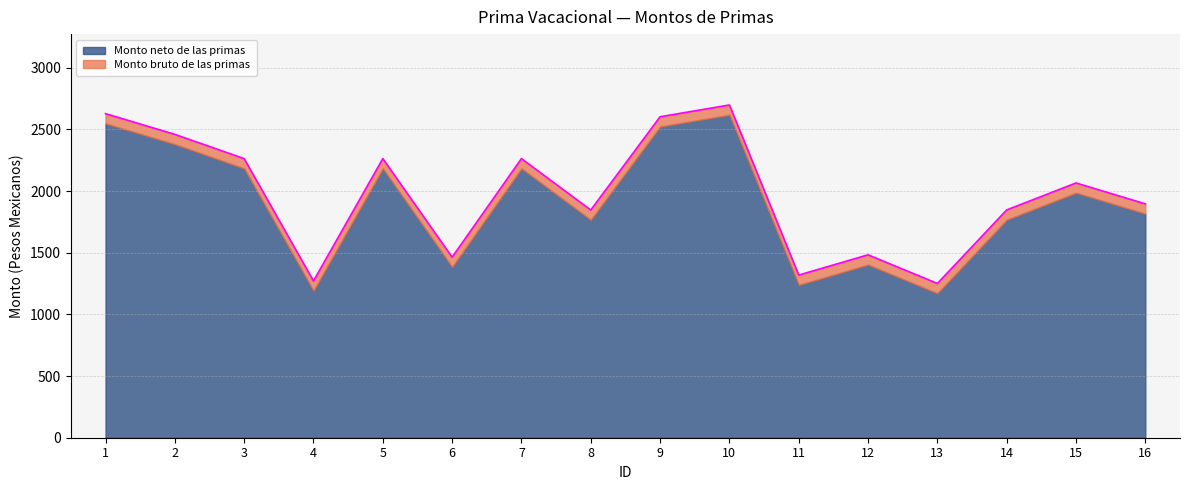

What is the sum of the values at 9 and 3?

4865.2